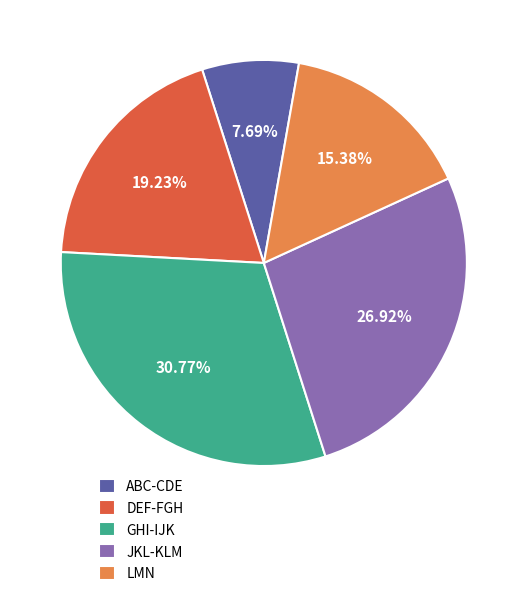

Rank the categories by value from highest to lowest.

GHI-IJK, JKL-KLM, DEF-FGH, LMN, ABC-CDE